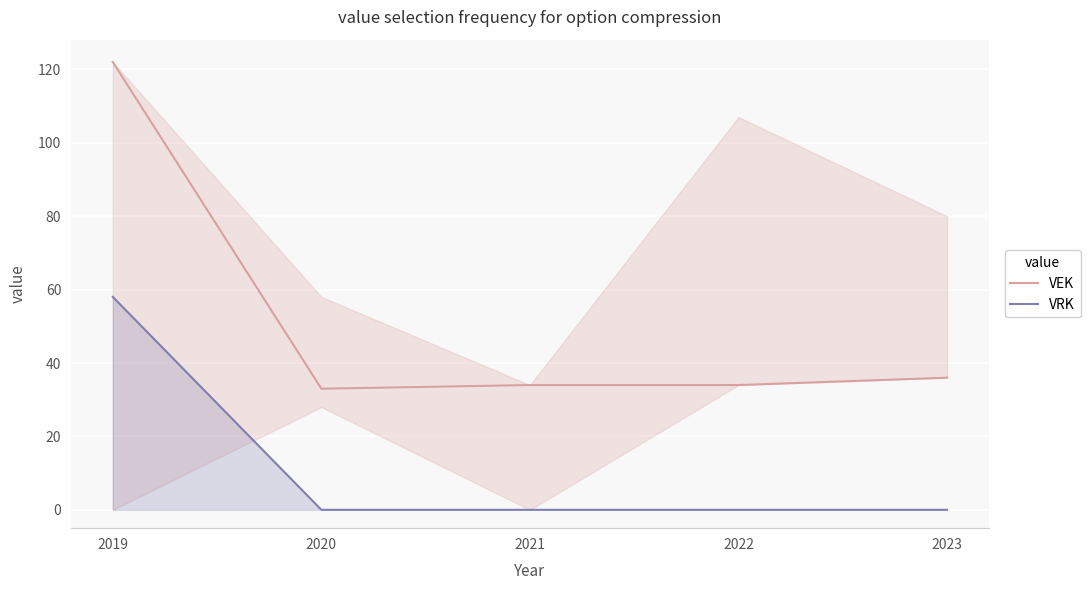

How many lines are shown in the chart?

2